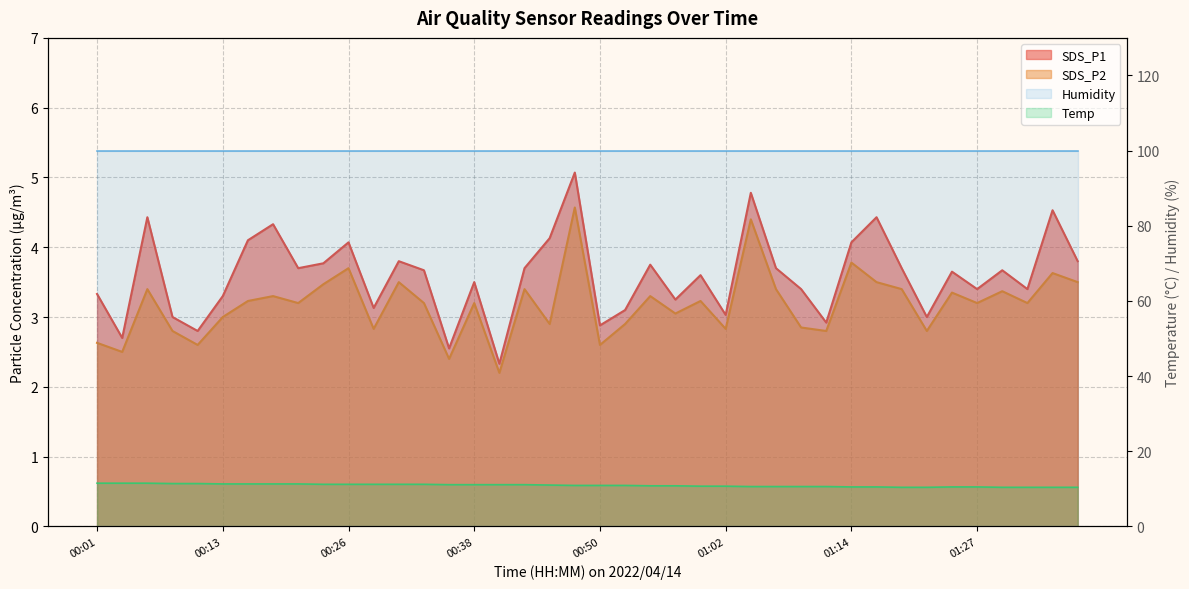

Reading right to left, list all the values displayed in this chart.

SDS_P1: 01:36=3.8	01:34=4.5	01:32=3.4	01:29=3.7	01:27=3.4	01:24=3.6	01:22=3.0	01:19=3.7	01:17=4.4	01:14=4.1	01:12=2.9	01:09=3.4	01:07=3.7	01:04=4.8	01:02=3.0	01:00=3.6	00:57=3.2	00:55=3.8	00:52=3.1	00:50=2.9	00:47=5.1	00:45=4.1	00:43=3.7	00:40=2.3	00:38=3.5	00:35=2.5	00:33=3.7	00:30=3.8	00:28=3.1	00:26=4.1	00:23=3.8	00:21=3.7	00:18=4.3	00:16=4.1	00:13=3.3	00:11=2.8	00:09=3.0	00:06=4.4	00:04=2.7	00:01=3.3
SDS_P2: 01:36=3.5	01:34=3.6	01:32=3.2	01:29=3.4	01:27=3.2	01:24=3.4	01:22=2.8	01:19=3.4	01:17=3.5	01:14=3.8	01:12=2.8	01:09=2.9	01:07=3.4	01:04=4.4	01:02=2.8	01:00=3.2	00:57=3.0	00:55=3.3	00:52=2.9	00:50=2.6	00:47=4.6	00:45=2.9	00:43=3.4	00:40=2.2	00:38=3.2	00:35=2.4	00:33=3.2	00:30=3.5	00:28=2.8	00:26=3.7	00:23=3.5	00:21=3.2	00:18=3.3	00:16=3.2	00:13=3.0	00:11=2.6	00:09=2.8	00:06=3.4	00:04=2.5	00:01=2.6
Temp: 01:36=10.4	01:34=10.4	01:32=10.4	01:29=10.4	01:27=10.5	01:24=10.5	01:22=10.4	01:19=10.4	01:17=10.5	01:14=10.5	01:12=10.6	01:09=10.6	01:07=10.6	01:04=10.6	01:02=10.7	01:00=10.7	00:57=10.8	00:55=10.8	00:52=10.9	00:50=10.9	00:47=10.9	00:45=11.0	00:43=11.1	00:40=11.1	00:38=11.1	00:35=11.1	00:33=11.2	00:30=11.2	00:28=11.2	00:26=11.2	00:23=11.2	00:21=11.3	00:18=11.3	00:16=11.3	00:13=11.3	00:11=11.4	00:09=11.4	00:06=11.5	00:04=11.5	00:01=11.5